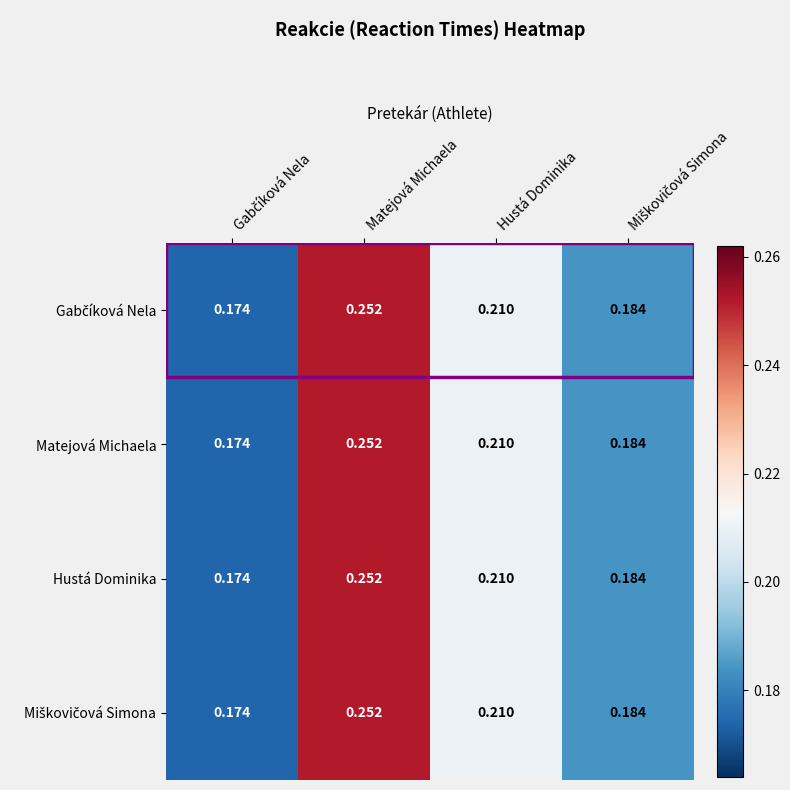

How many series are shown in this chart?

4